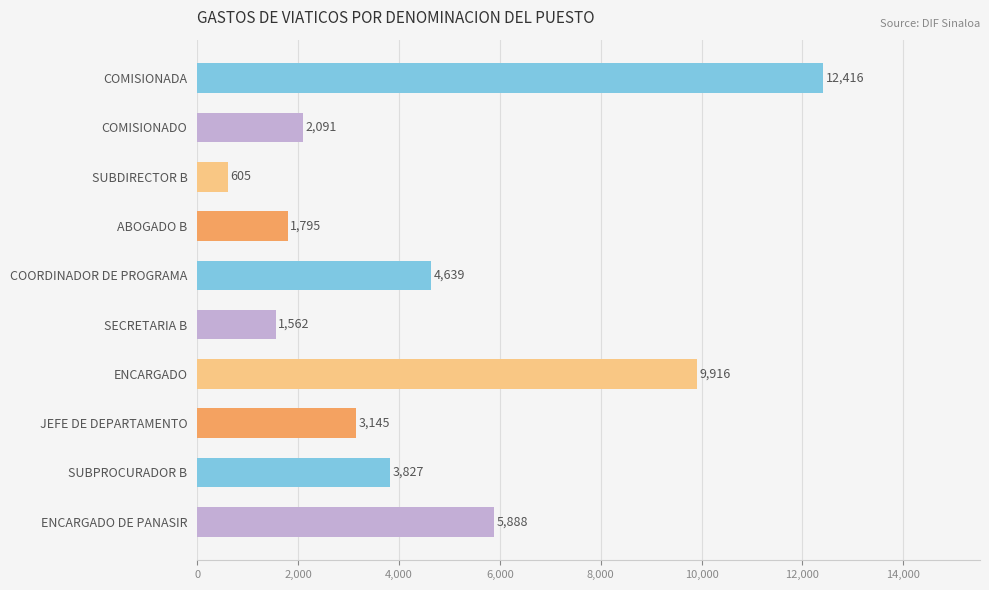

Where is the data nearest to the value 6510?

ENCARGADO DE PANASIR